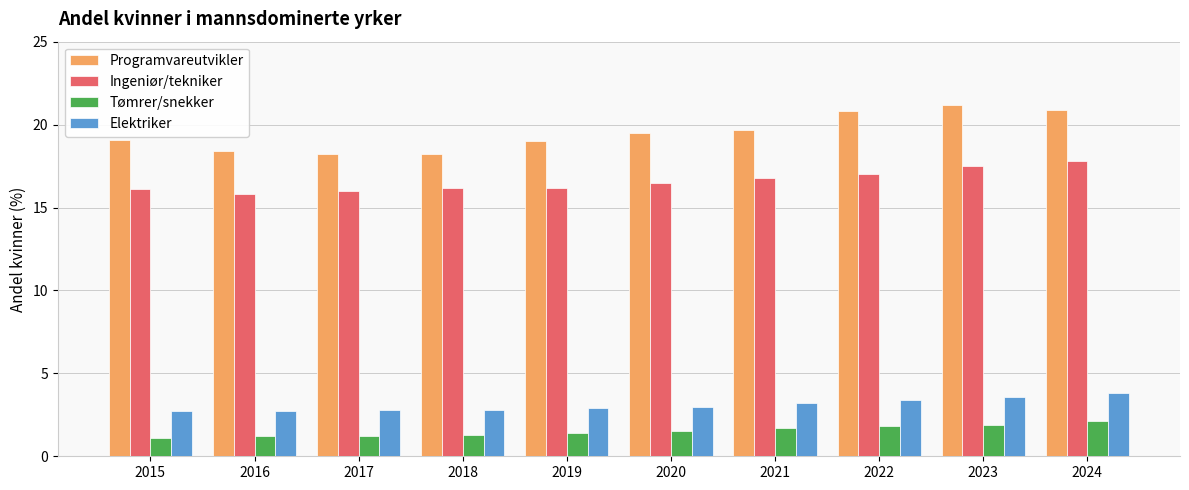

List the series in order of their peak value, lowest first.

Tømrer/snekker, Elektriker, Ingeniør/tekniker, Programvareutvikler